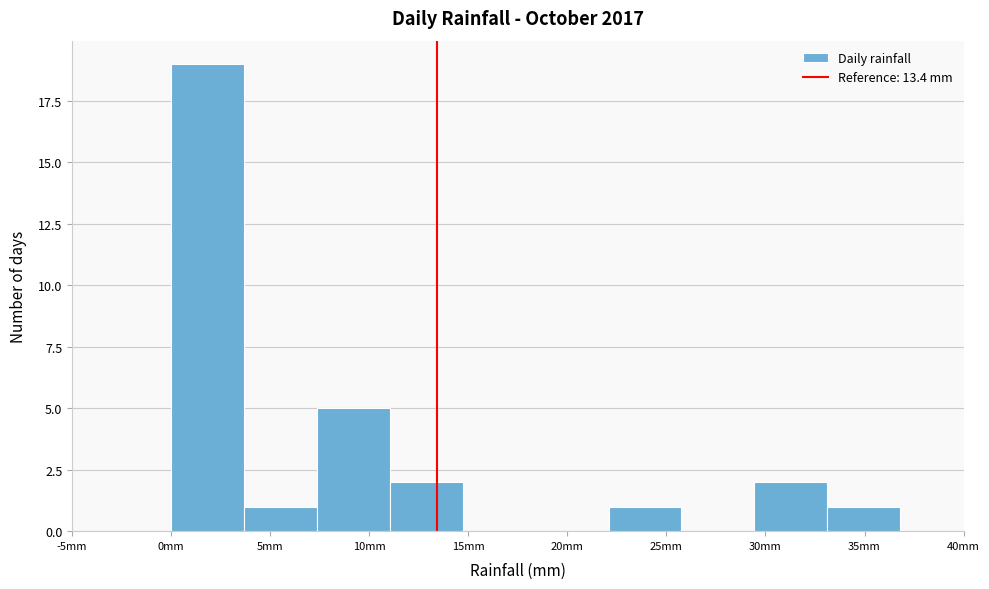

Reading left to right, list every bar in this chart as the range it spans on the x-axis followed by its height. Neither the bar edges nor the heights are printed on the chart, so give them approximately, as read against the axes.

0.0 to 3.5: 19
3.5 to 7.5: 1
7.5 to 11.0: 5
11.0 to 14.5: 2
14.5 to 18.5: 0
18.5 to 22.0: 0
22.0 to 26.0: 1
26.0 to 29.5: 0
29.5 to 33.0: 2
33.0 to 37.0: 1